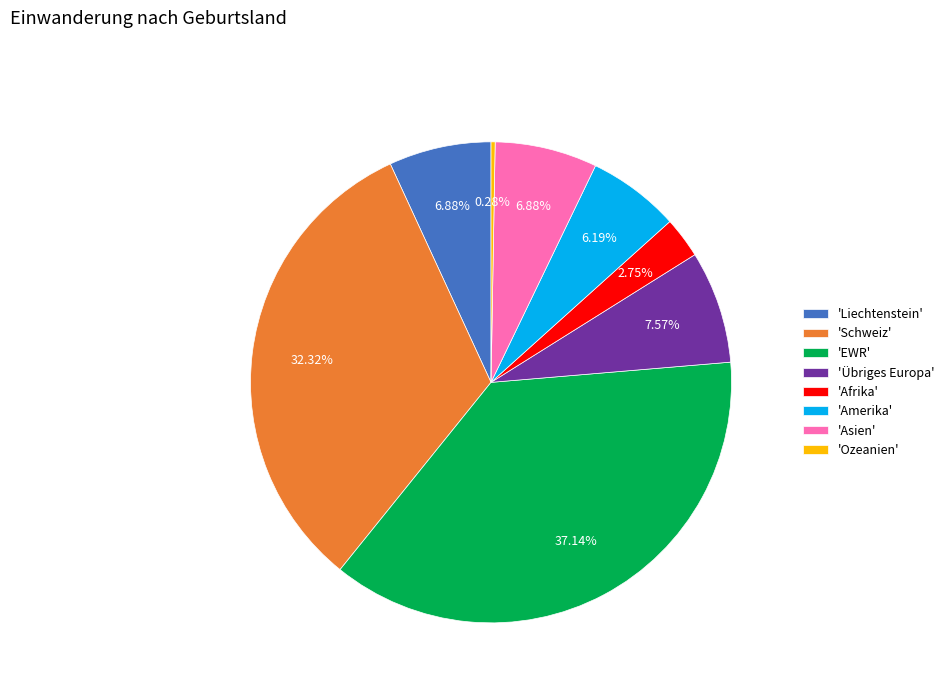

Between 'EWR' and 'Asien', which is larger?

'EWR'